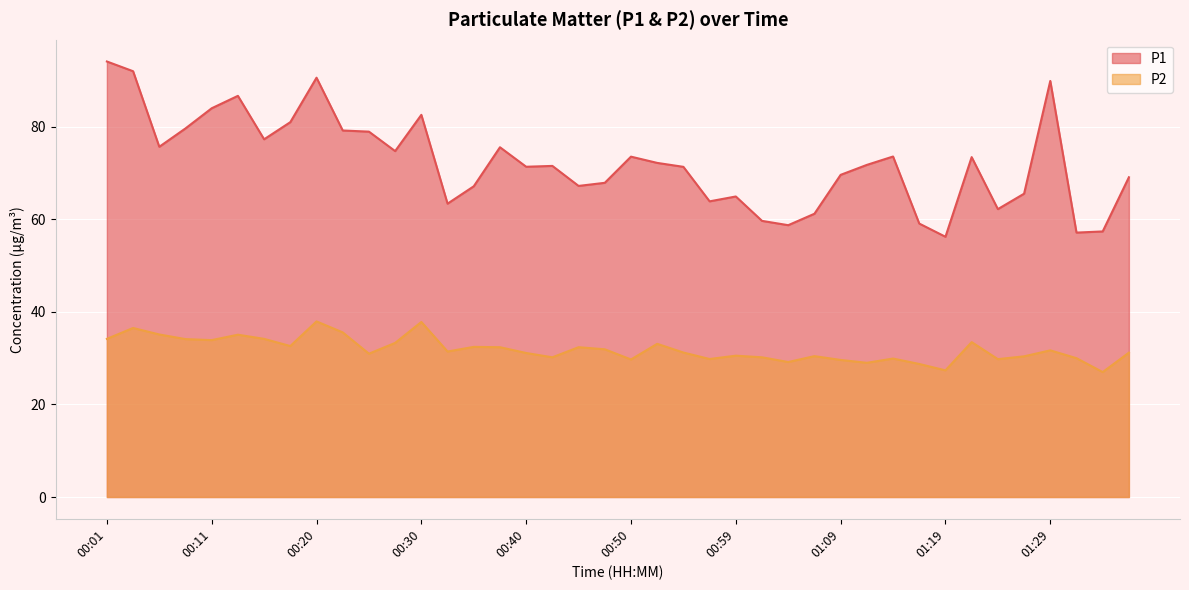

Which series has the largest total across all categories?

P1